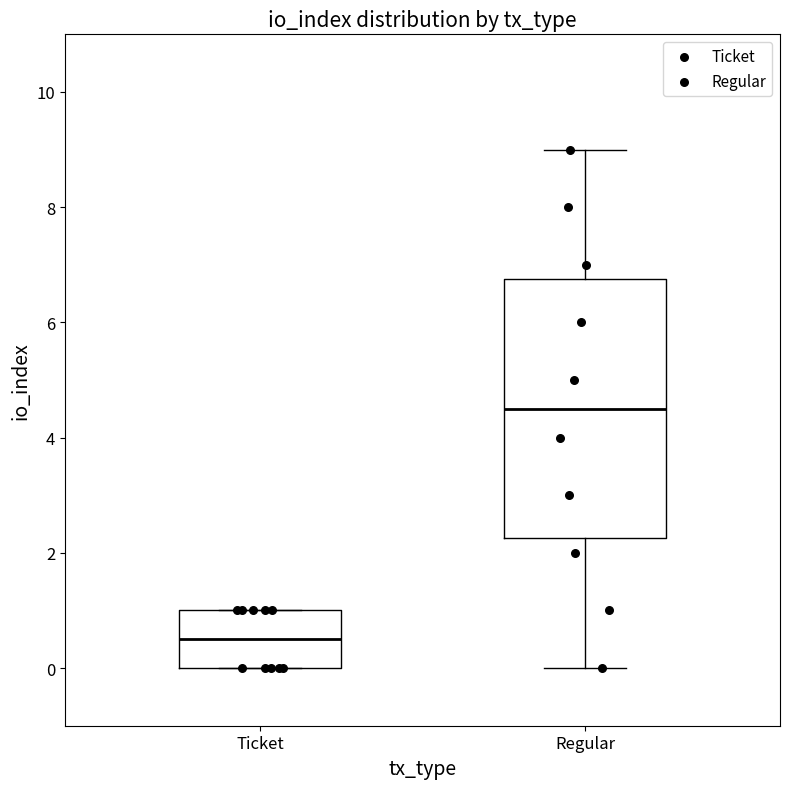

Reading left to right, read every box against the y-axis: the position of its median line, the range the box covers, and the ends of its whiskers. The values are not printed on the chart, so give them approximately, as read against the axis.

Ticket: median 0.6, box 0.0 to 1.0, whiskers 0.0 to 1.0
Regular: median 4.6, box 2.2 to 6.8, whiskers 0.0 to 9.0